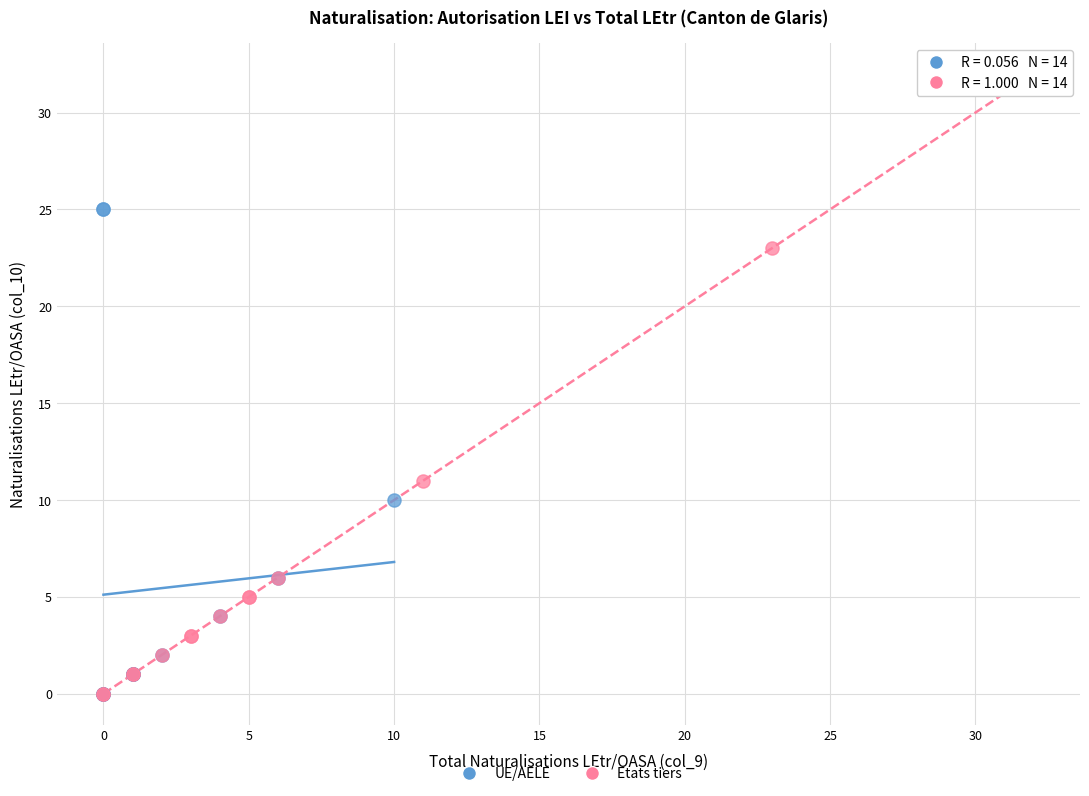

What are all the series names shown in the legend?

UE/AELE, Etats tiers